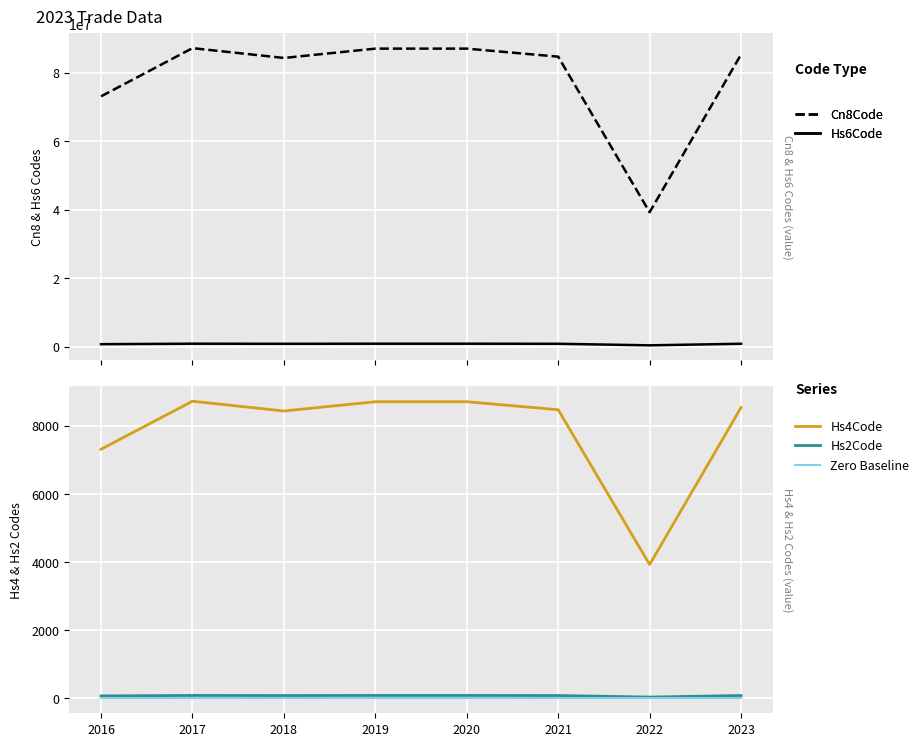

At which label does Hs6Code reach its minimum?

2022